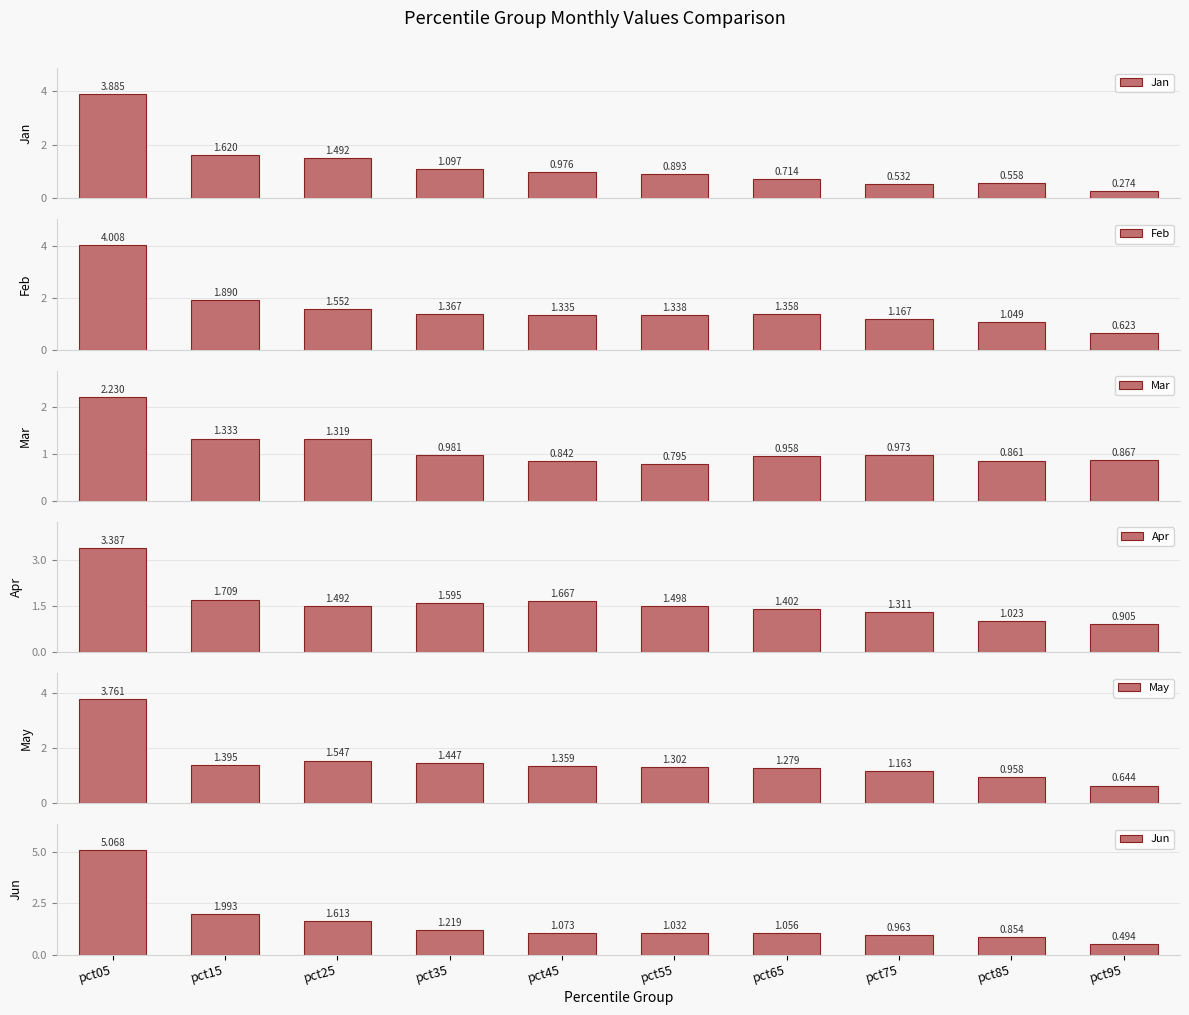

What is the value of the Jan bar at the 4th from the left?

1.1